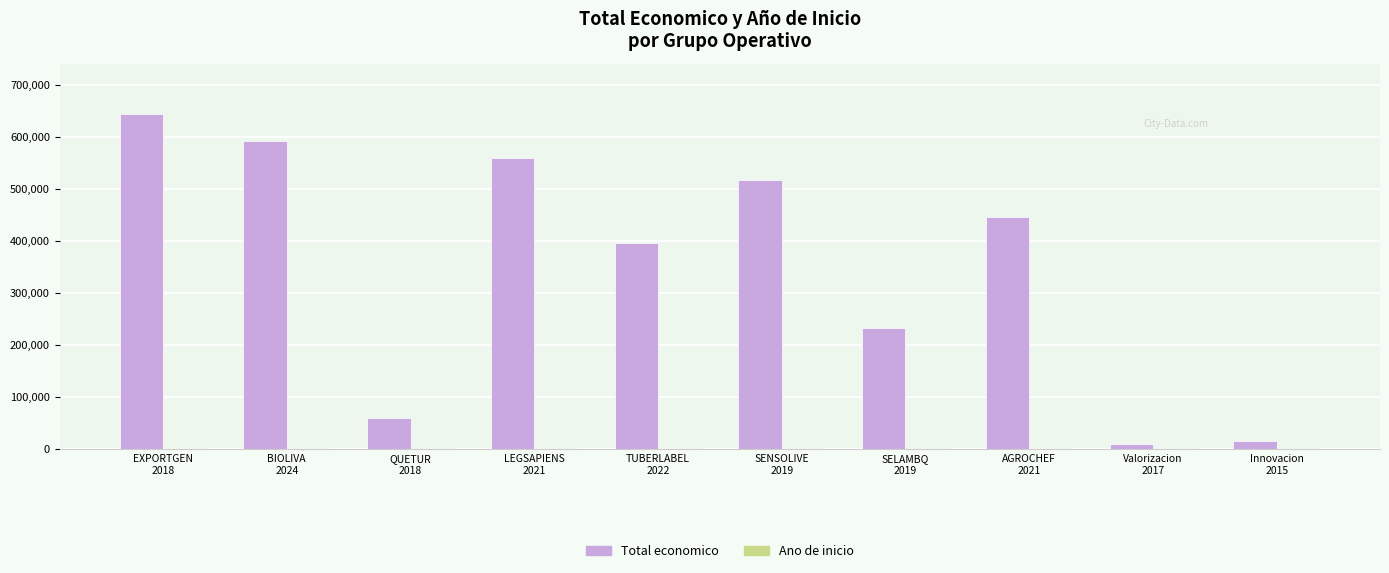

Which series has the widest spread of values?

Total economico